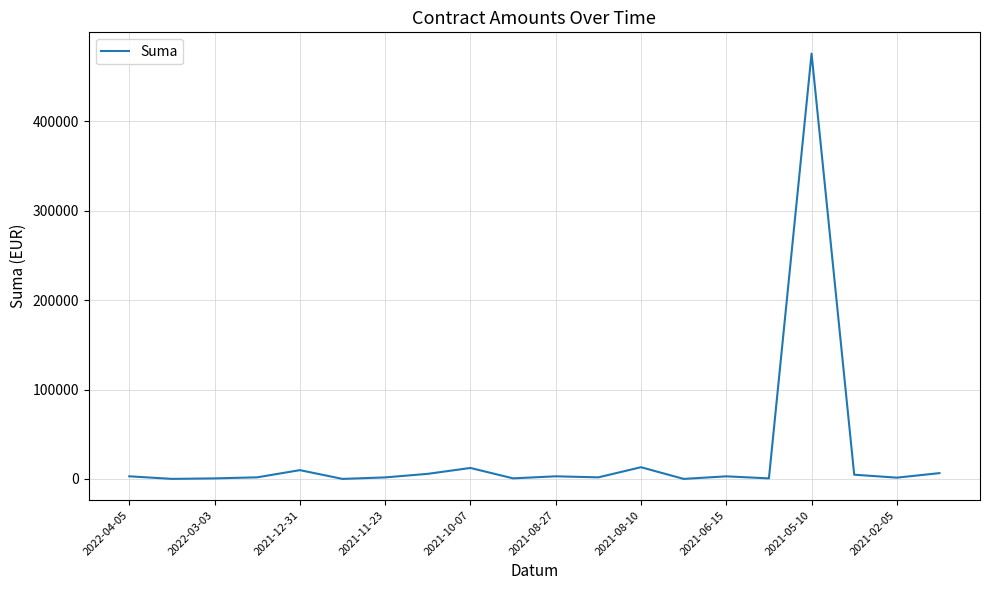

Which category has the highest value across all series?

2021-05-10